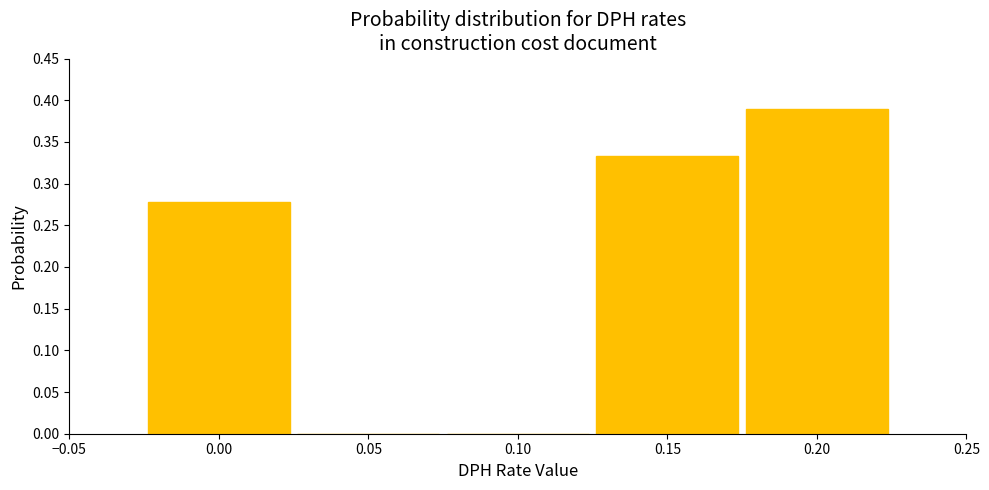

How tall is the bar that spans -0.025 to 0.025 on the x-axis? The values are not printed on the chart, so give them approximately, as read against the axis.

0.280